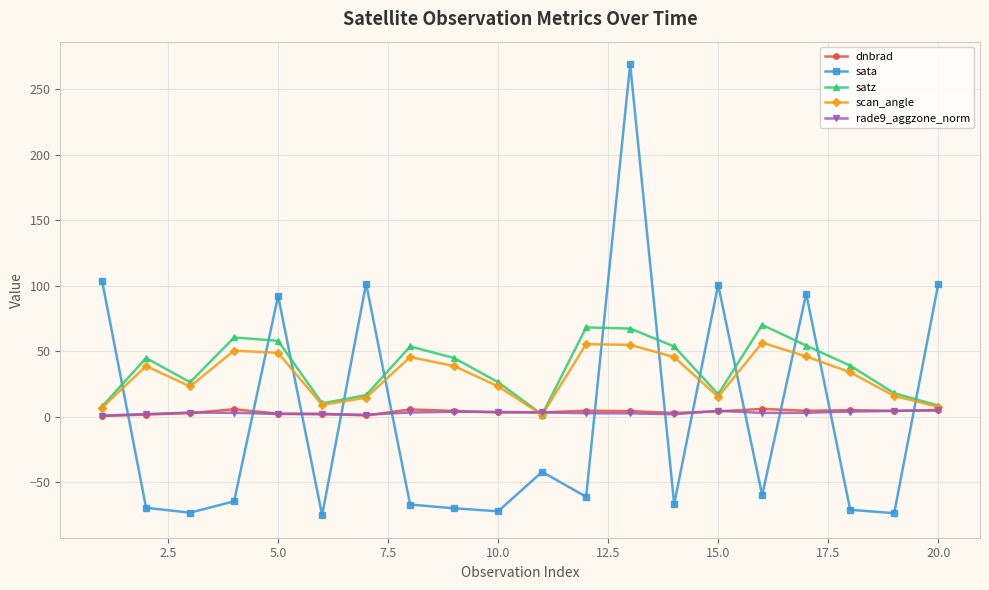

Which series has the widest spread of values?

sata